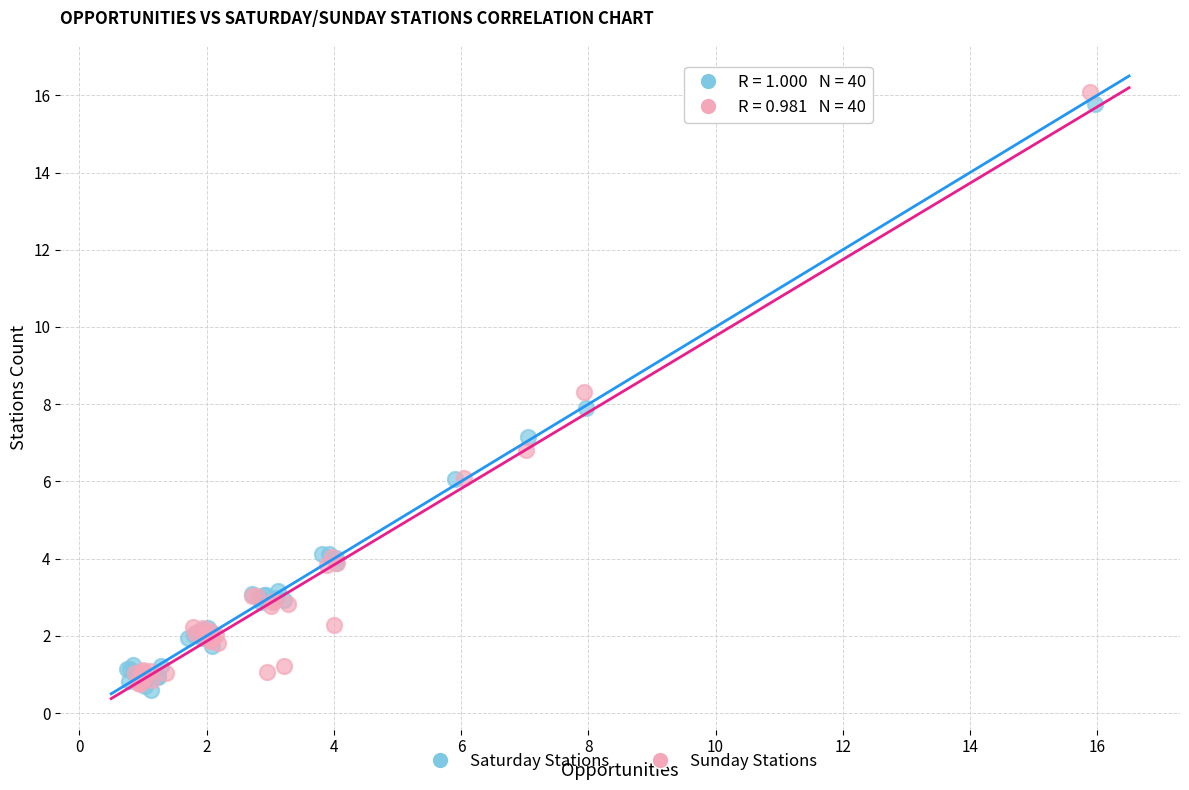

Which series contains the highest Y value?

Sunday Stations